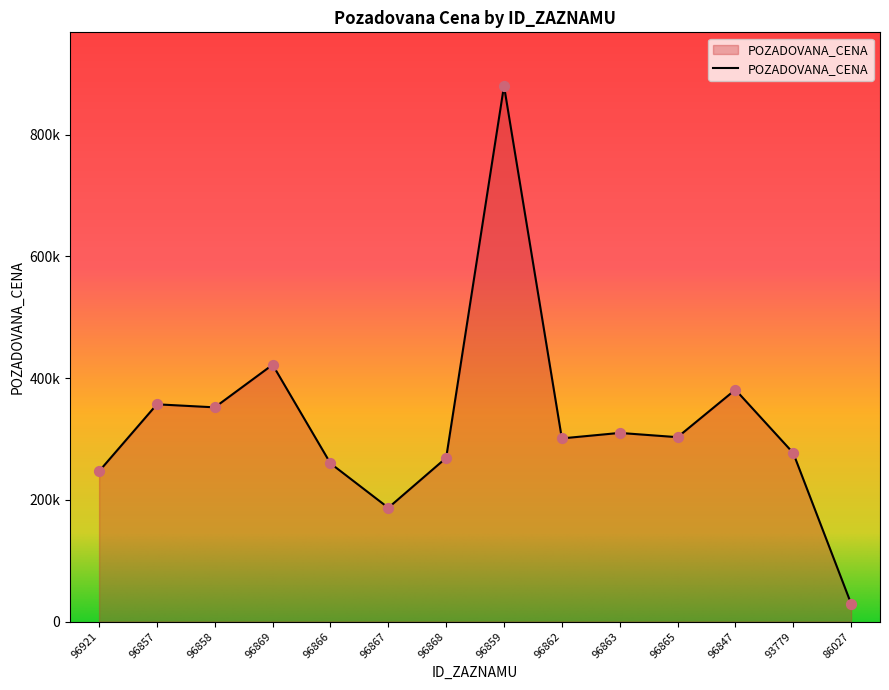

Is this an area chart (filled region under the line)?

Yes